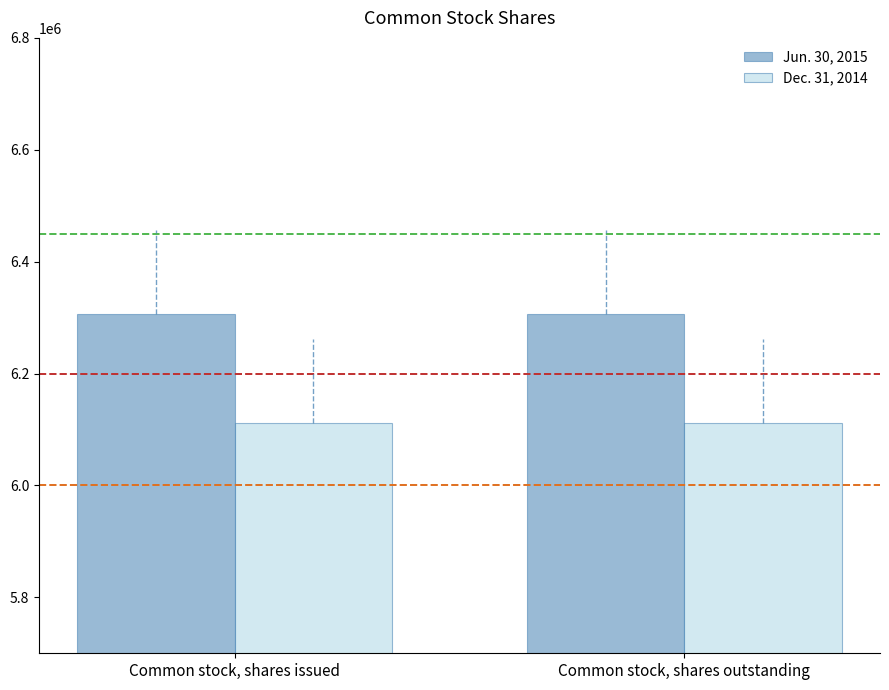

Reading left to right, what are all the values shown in this chart?

Jun. 30, 2015: 6306130	6306130
Dec. 31, 2014: 6112091	6112091